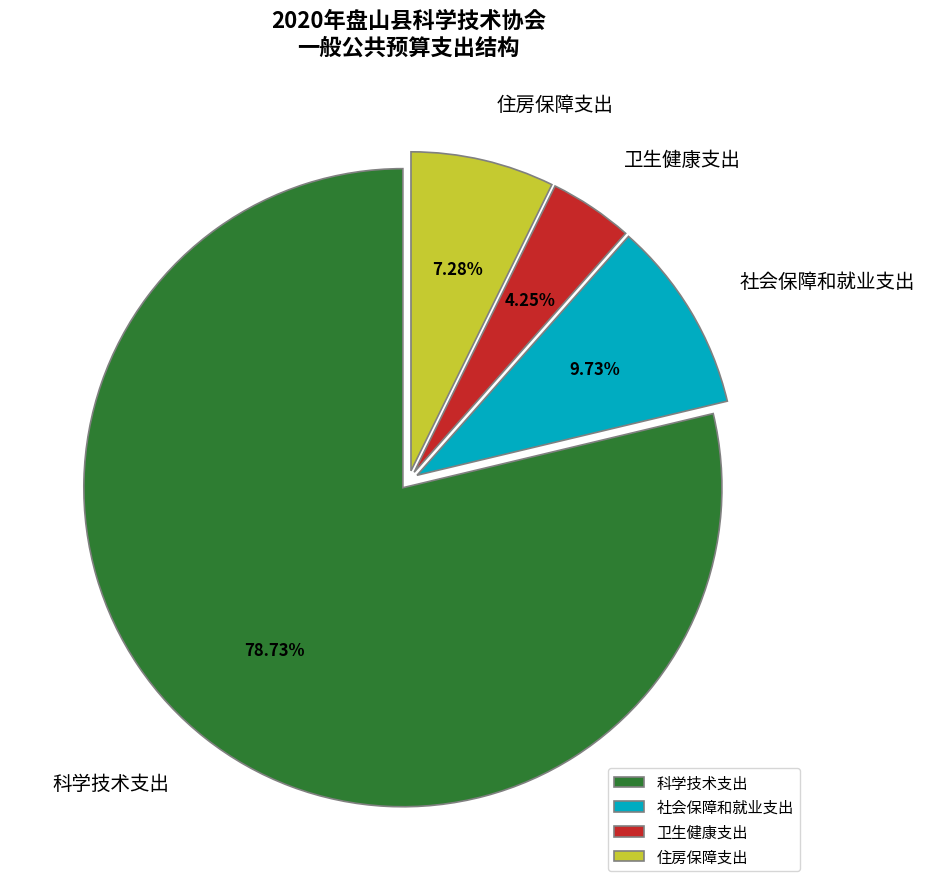

Which category has the biggest portion of the pie?

科学技术支出